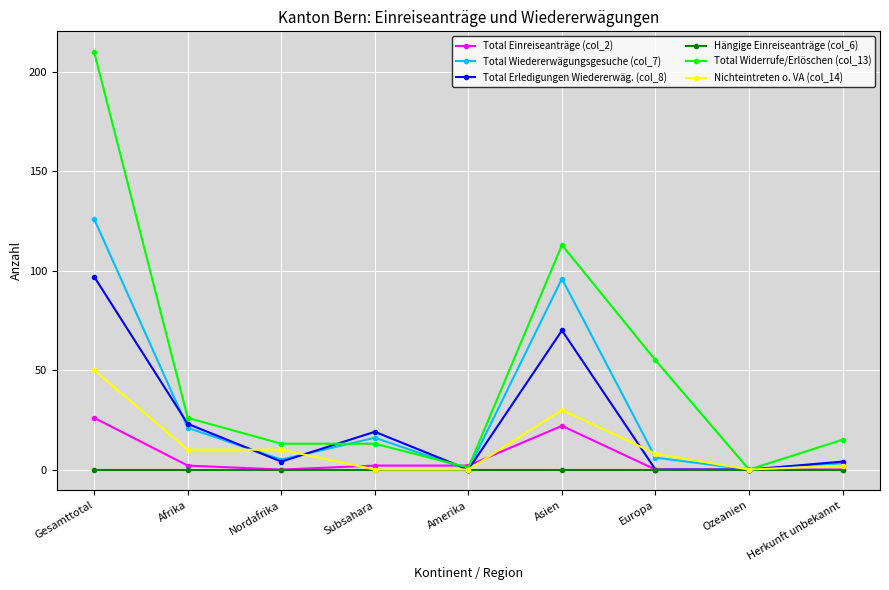

True or false: Total Widerrufe/Erlöschen (col_13) has more than 2 points higher than both neighbors.

False